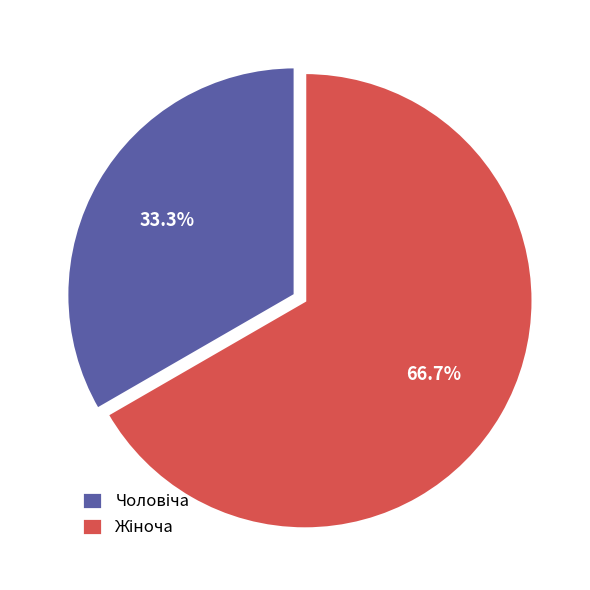

Is there any slice that represents more than half of the pie?

Yes